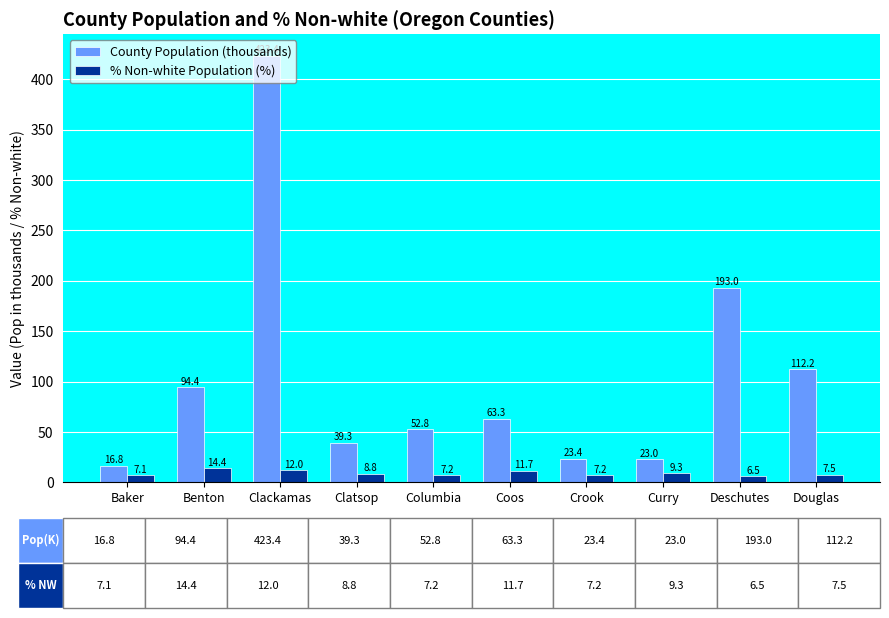

Where is County Population (thousands) nearest to the value 220?

Deschutes